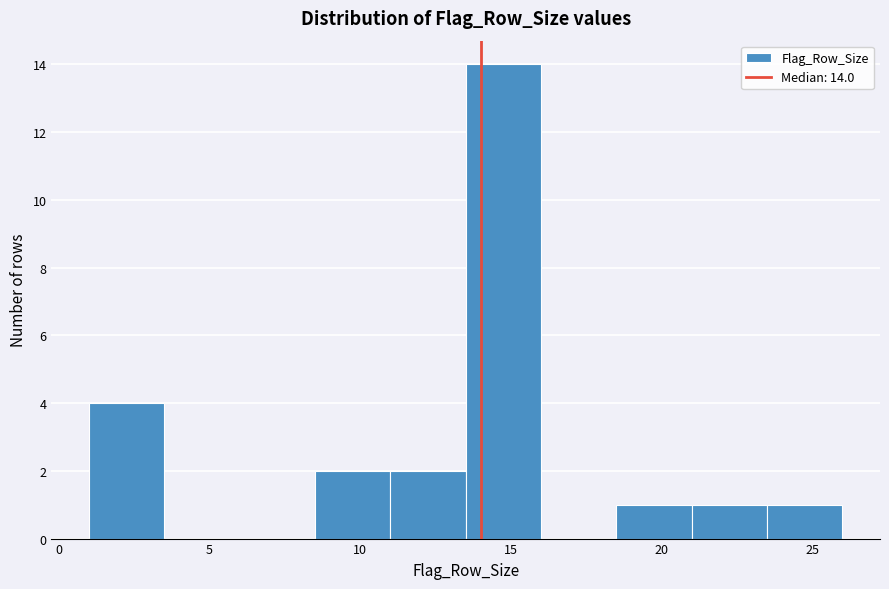

Over which range of the x-axis is the bar tallest?

13.5 to 16.0